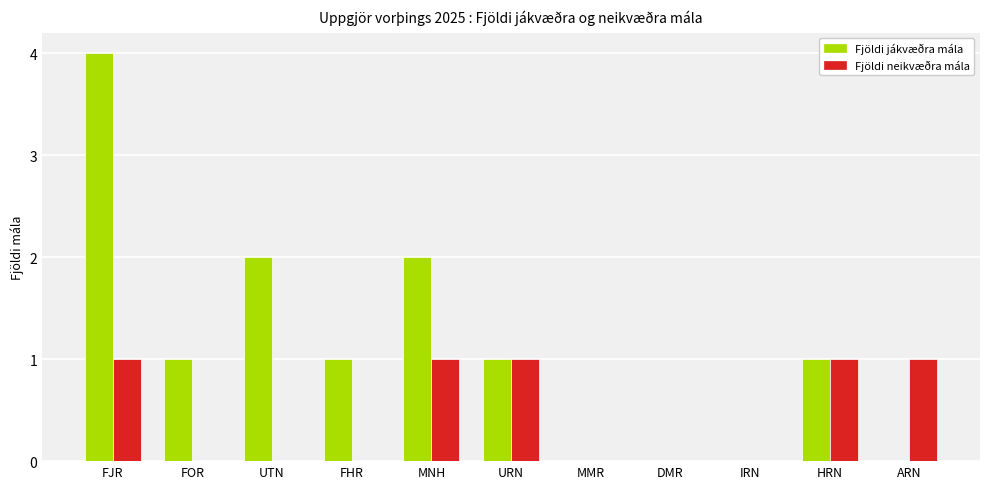

Reading left to right, list all the values displayed in this chart.

Fjöldi jákvæðra mála: 4	1	2	1	2	1	0	0	0	1	0
Fjöldi neikvæðra mála: 1	0	0	0	1	1	0	0	0	1	1